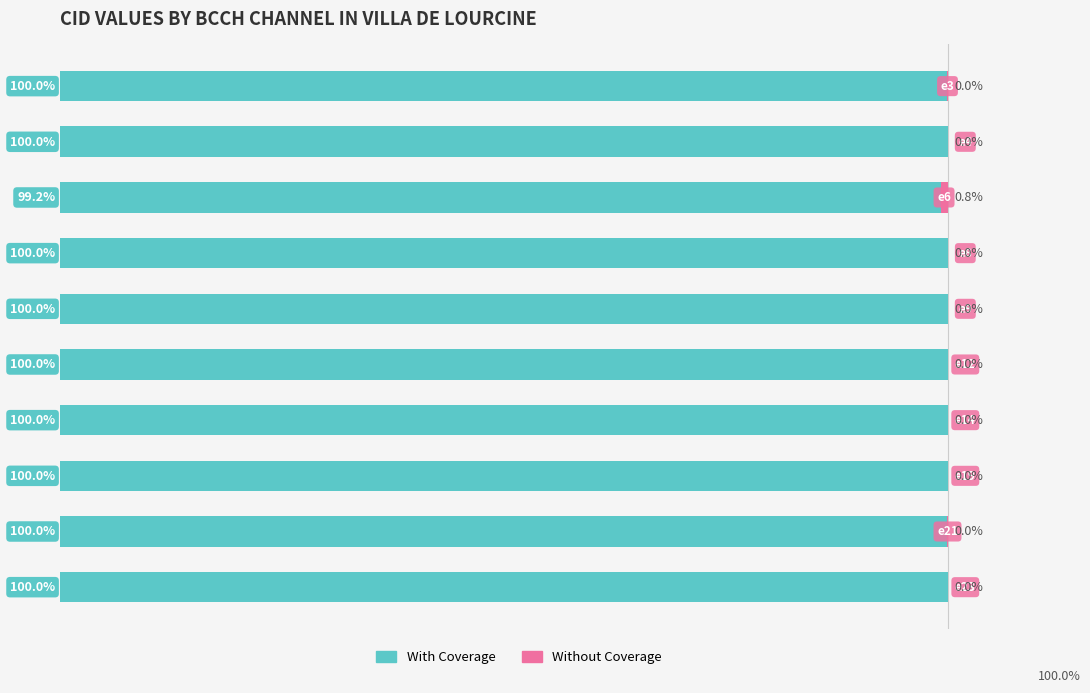

What are all the series names shown in the legend?

With Coverage, Without Coverage